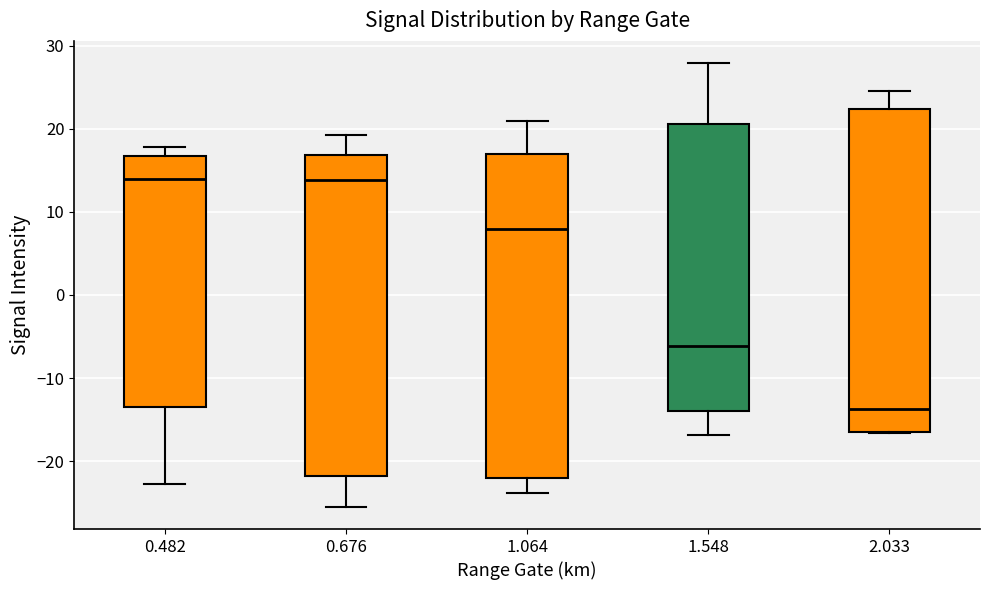

Reading left to right, read every box against the y-axis: the position of its median line, the range the box covers, and the ends of its whiskers. The values are not printed on the chart, so give them approximately, as read against the axis.

0.482: median 14, box -13 to 17, whiskers -23 to 18
0.676: median 14, box -22 to 17, whiskers -25 to 19
1.064: median 8, box -22 to 17, whiskers -24 to 21
1.548: median -6, box -14 to 21, whiskers -17 to 28
2.033: median -14, box -16 to 22, whiskers -17 to 25